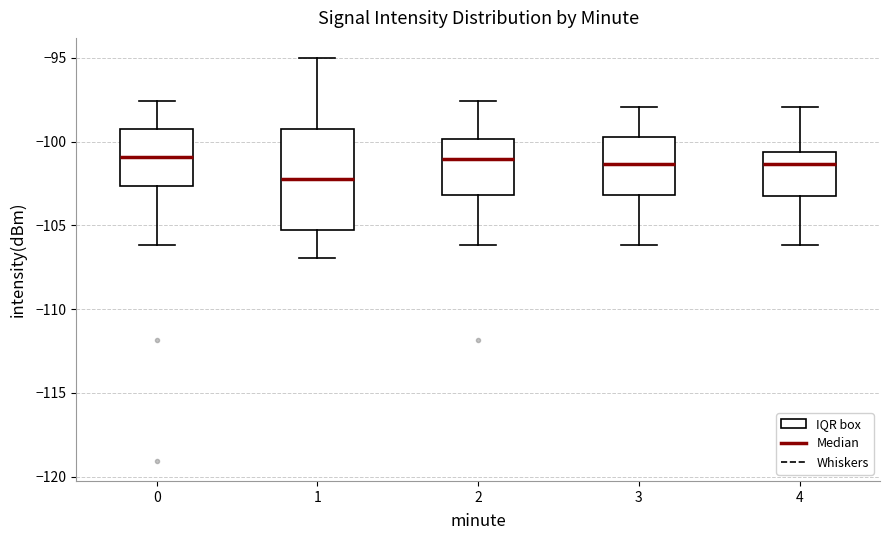

Which box is the tallest, from its lower edge to its upper edge?

1